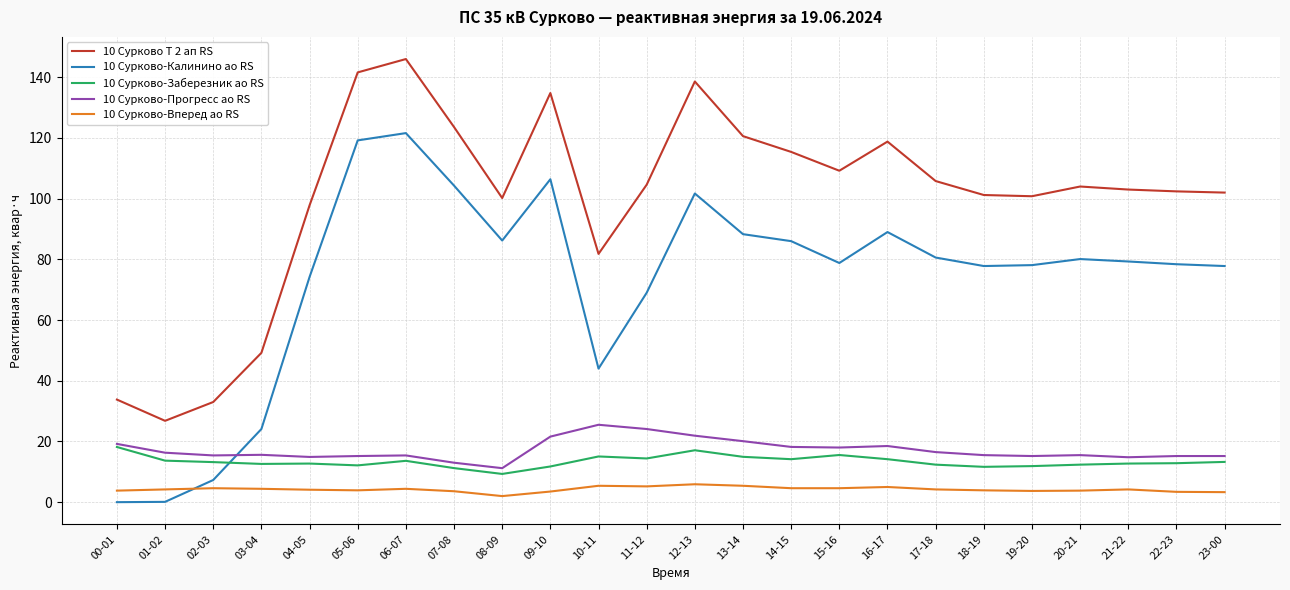

Which series has the largest total across all categories?

10 Сурково Т 2 ап RS